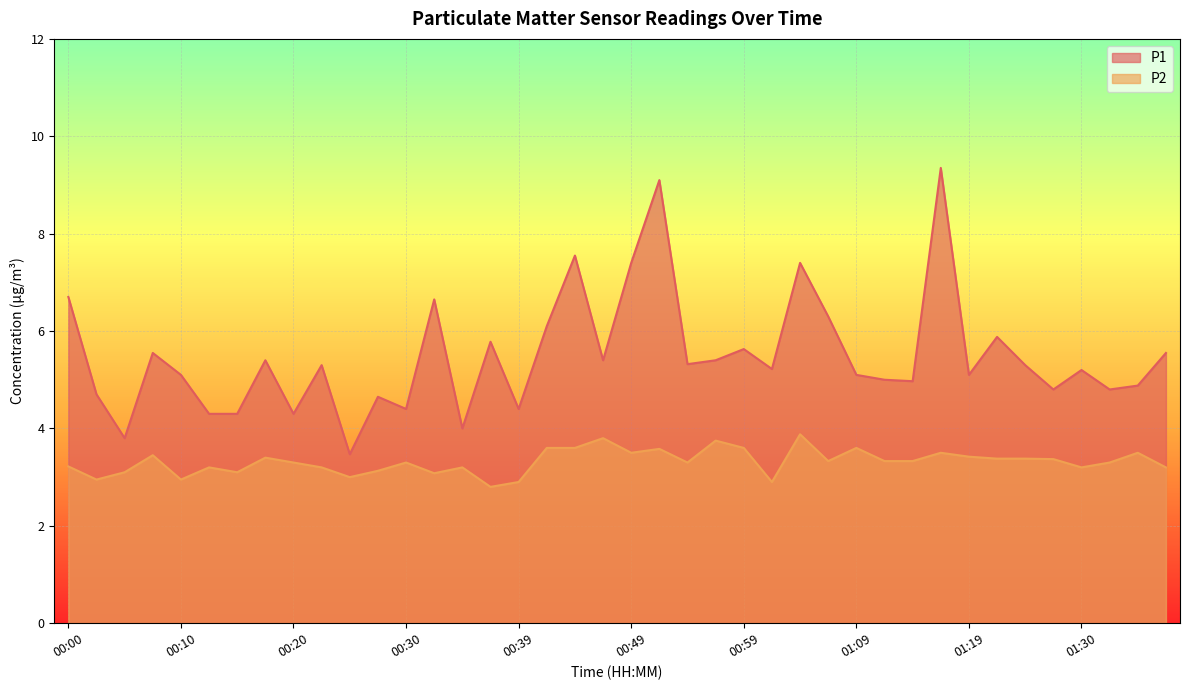

Reading right to left, what are all the values shown in this chart?

P1: 01:37=5.5	01:35=4.9	01:32=4.8	01:30=5.2	01:27=4.8	01:25=5.3	01:22=5.9	01:19=5.1	01:17=9.3	01:14=5.0	01:12=5.0	01:09=5.1	01:07=6.3	01:04=7.4	01:02=5.2	00:59=5.6	00:57=5.4	00:54=5.3	00:52=9.1	00:49=7.4	00:47=5.4	00:44=7.5	00:42=6.1	00:39=4.4	00:37=5.8	00:34=4.0	00:32=6.7	00:30=4.4	00:27=4.7	00:25=3.5	00:22=5.3	00:20=4.3	00:17=5.4	00:15=4.3	00:12=4.3	00:10=5.1	00:07=5.5	00:05=3.8	00:03=4.7	00:00=6.7
P2: 01:37=3.2	01:35=3.5	01:32=3.3	01:30=3.2	01:27=3.4	01:25=3.4	01:22=3.4	01:19=3.4	01:17=3.5	01:14=3.3	01:12=3.3	01:09=3.6	01:07=3.3	01:04=3.9	01:02=2.9	00:59=3.6	00:57=3.8	00:54=3.3	00:52=3.6	00:49=3.5	00:47=3.8	00:44=3.6	00:42=3.6	00:39=2.9	00:37=2.8	00:34=3.2	00:32=3.1	00:30=3.3	00:27=3.1	00:25=3.0	00:22=3.2	00:20=3.3	00:17=3.4	00:15=3.1	00:12=3.2	00:10=3.0	00:07=3.5	00:05=3.1	00:03=3.0	00:00=3.2